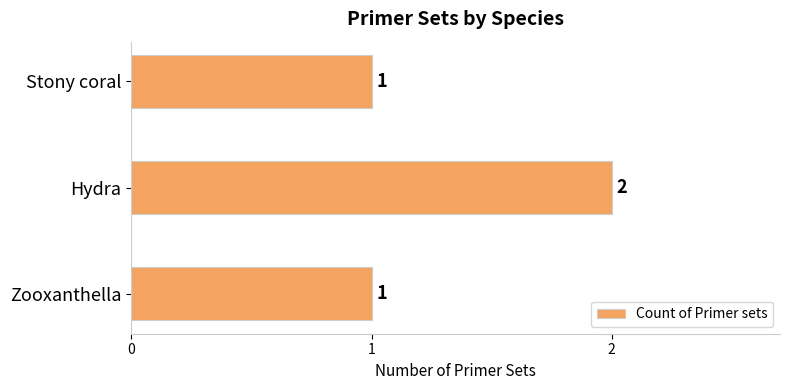

Count the values in the range 1 to 2.

3